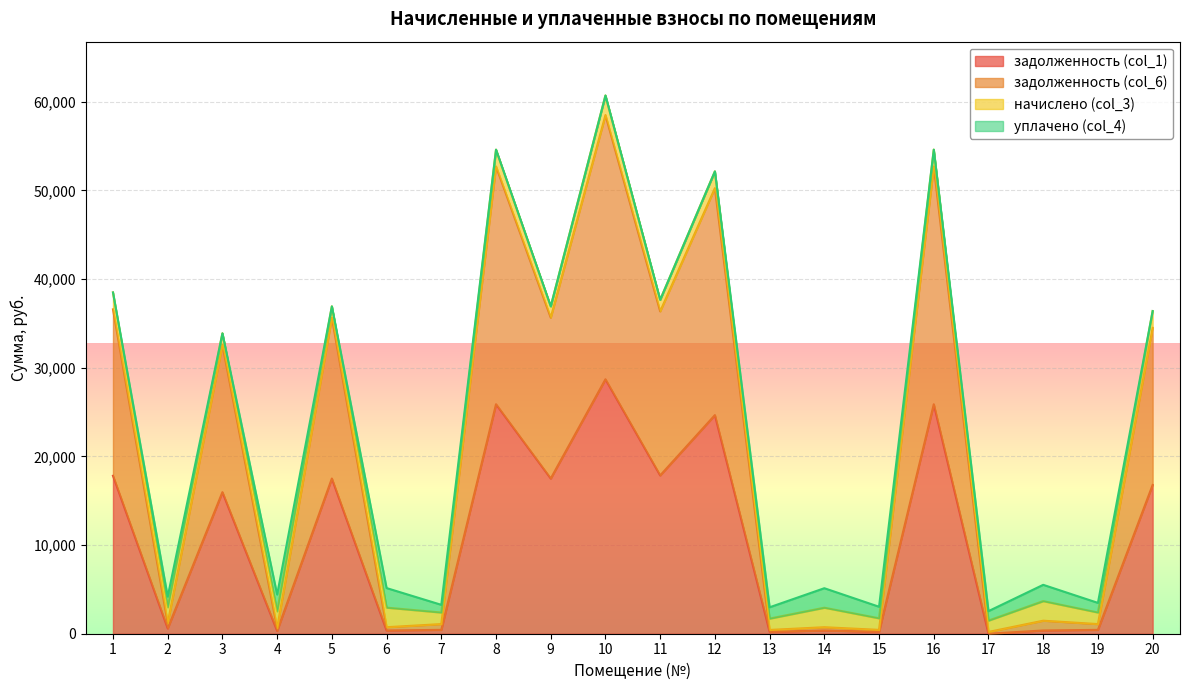

Is it true that задолженность (col_1) equals 8560.6 at 16?

False